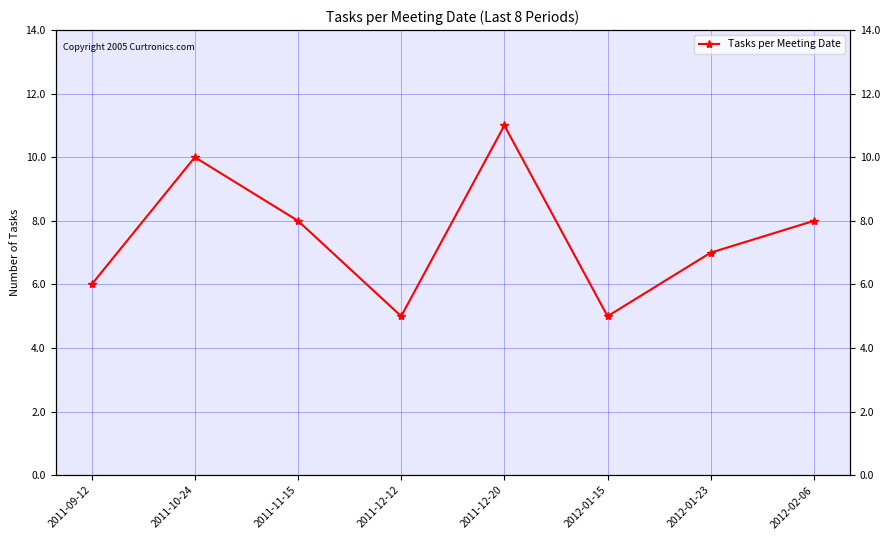

Reading left to right, extract all data points from this chart.

6	10	8	5	11	5	7	8